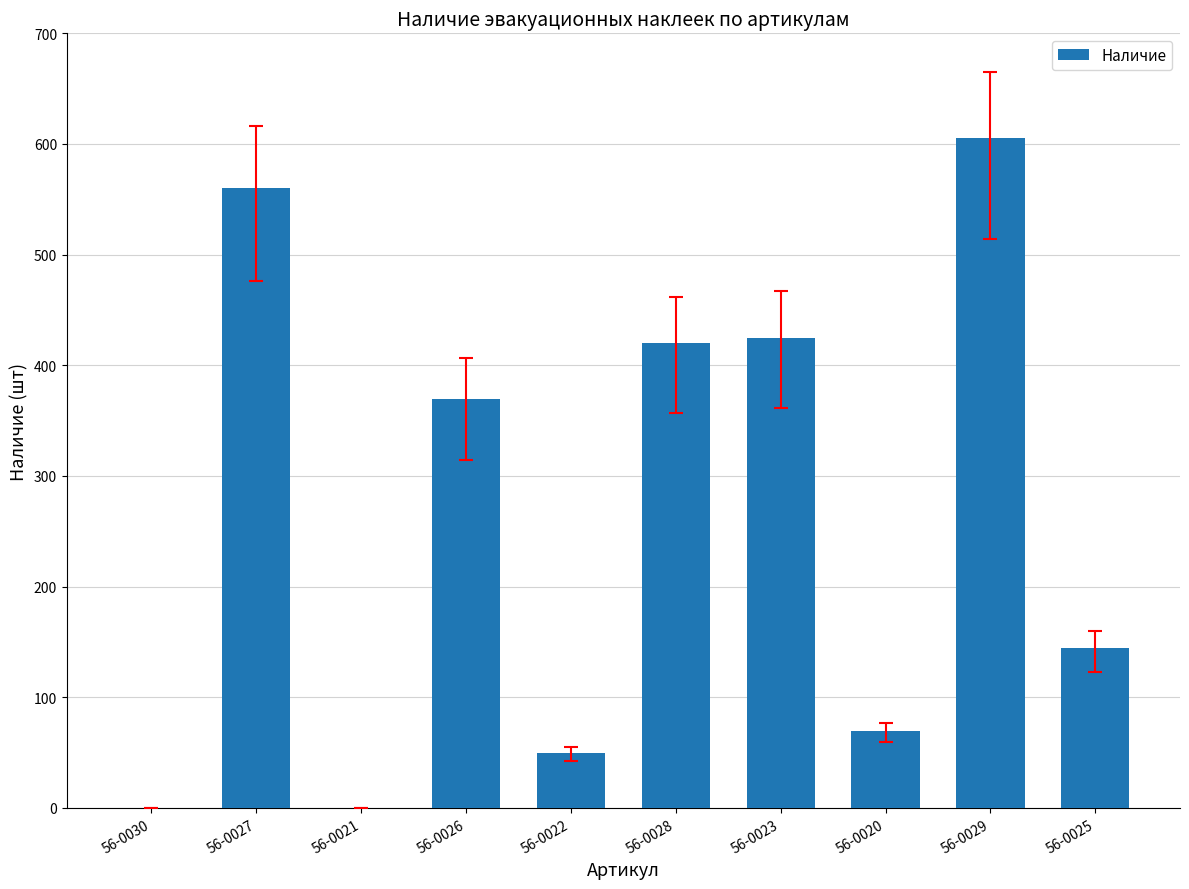

What is the sum of all values?

2645